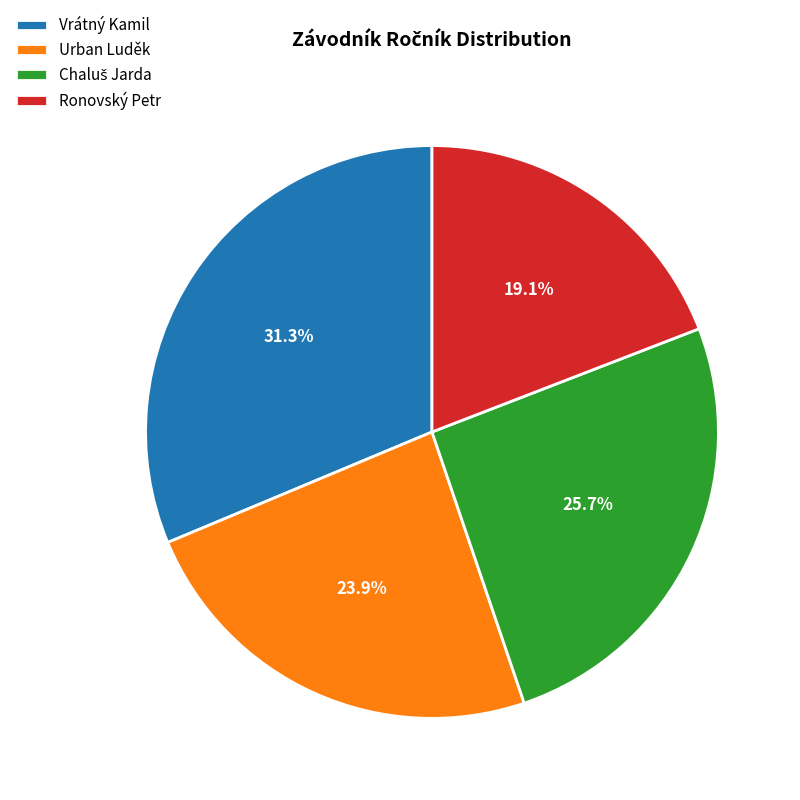

What is the total percentage of Ronovský Petr and Vrátný Kamil?

50.4%